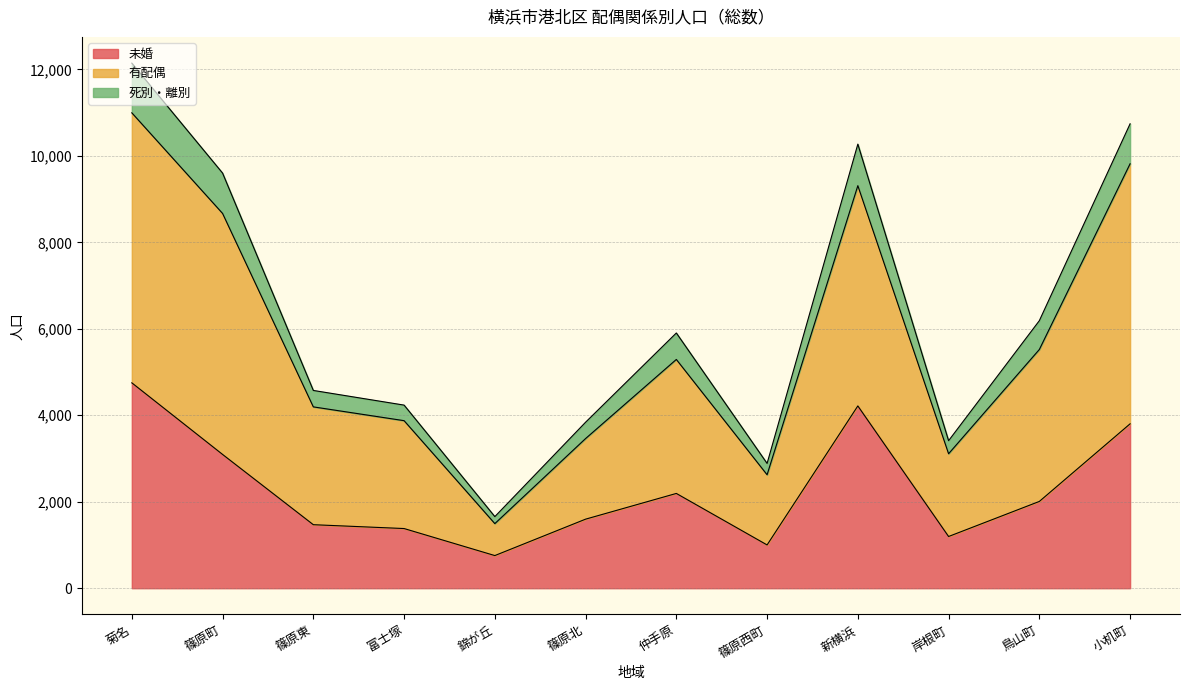

Which label corresponds to the largest value in the chart?

菊名